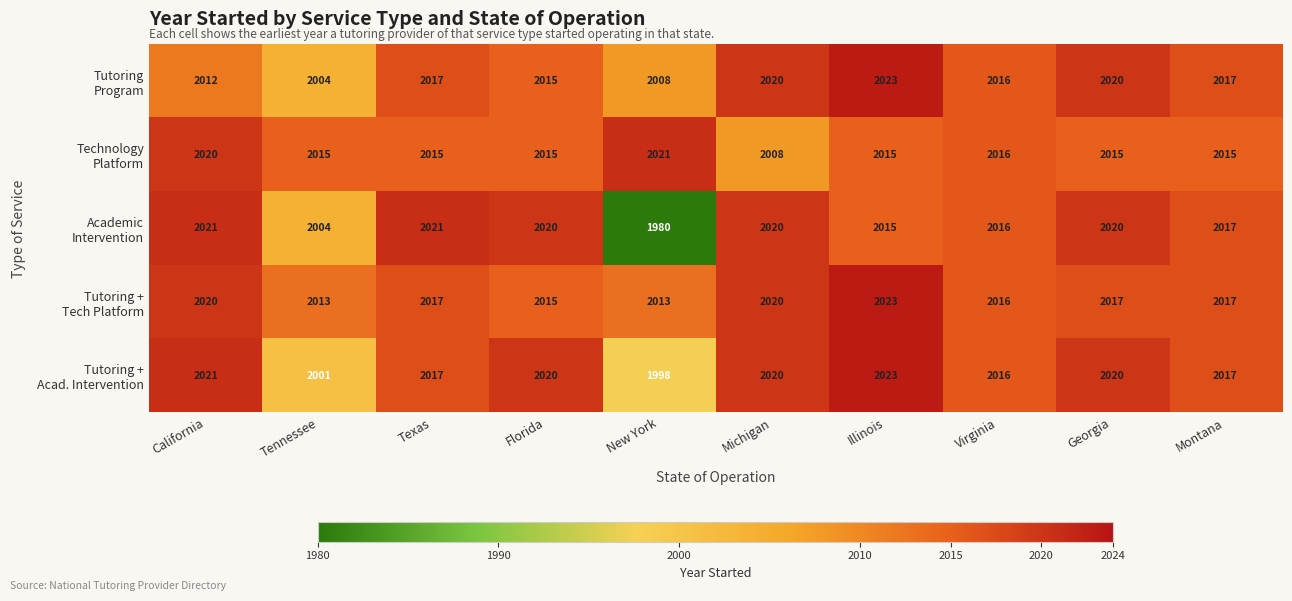

At which category does the chart reach its peak across all series?

Illinois